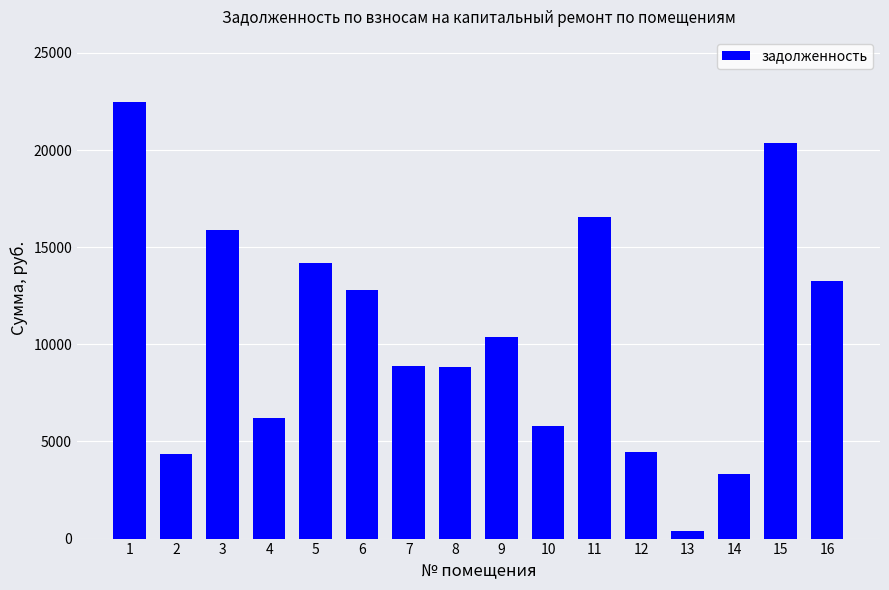

What is the value of the 5th bar from the left?

14171.9